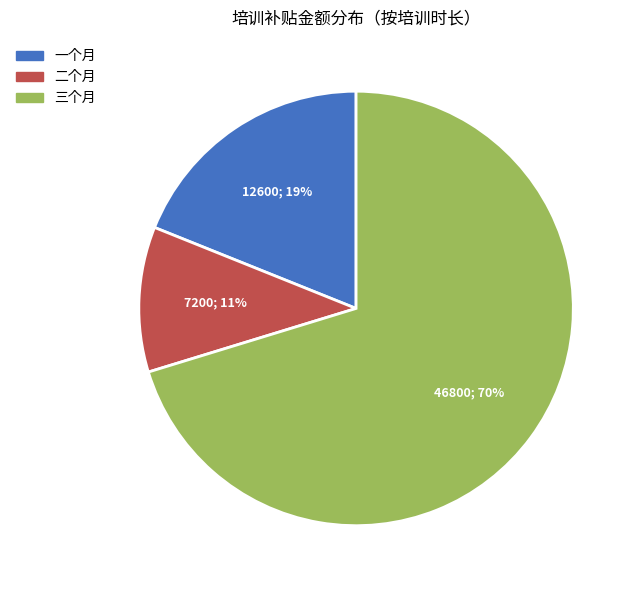

To the nearest percent, what percentage of the pie is 一个月?

19%